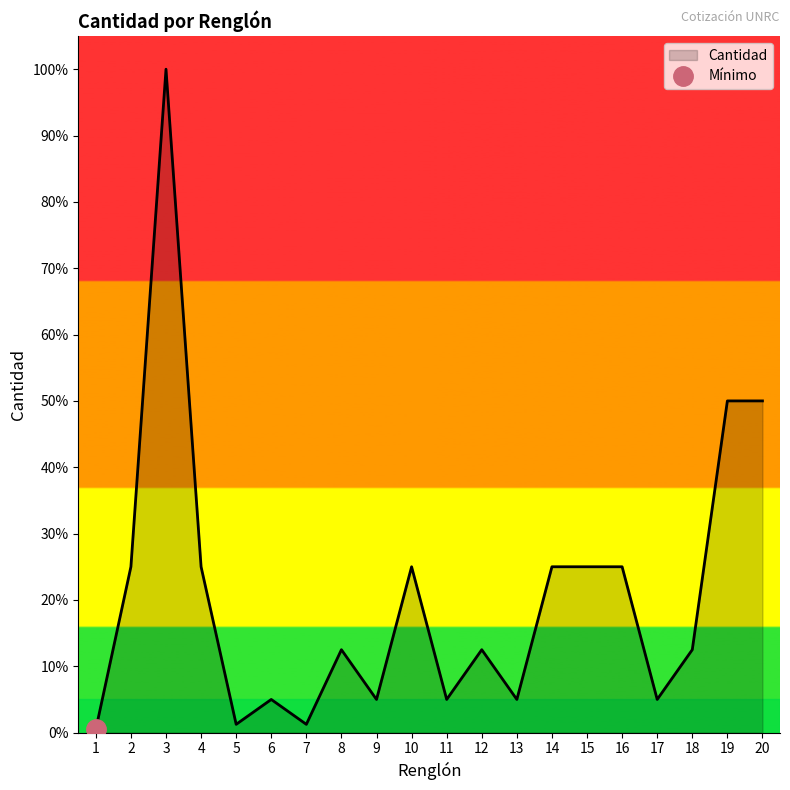

Rank the categories by value from highest to lowest.

3, 19, 20, 2, 4, 10, 14, 15, 16, 8, 12, 18, 6, 9, 11, 13, 17, 5, 7, 1